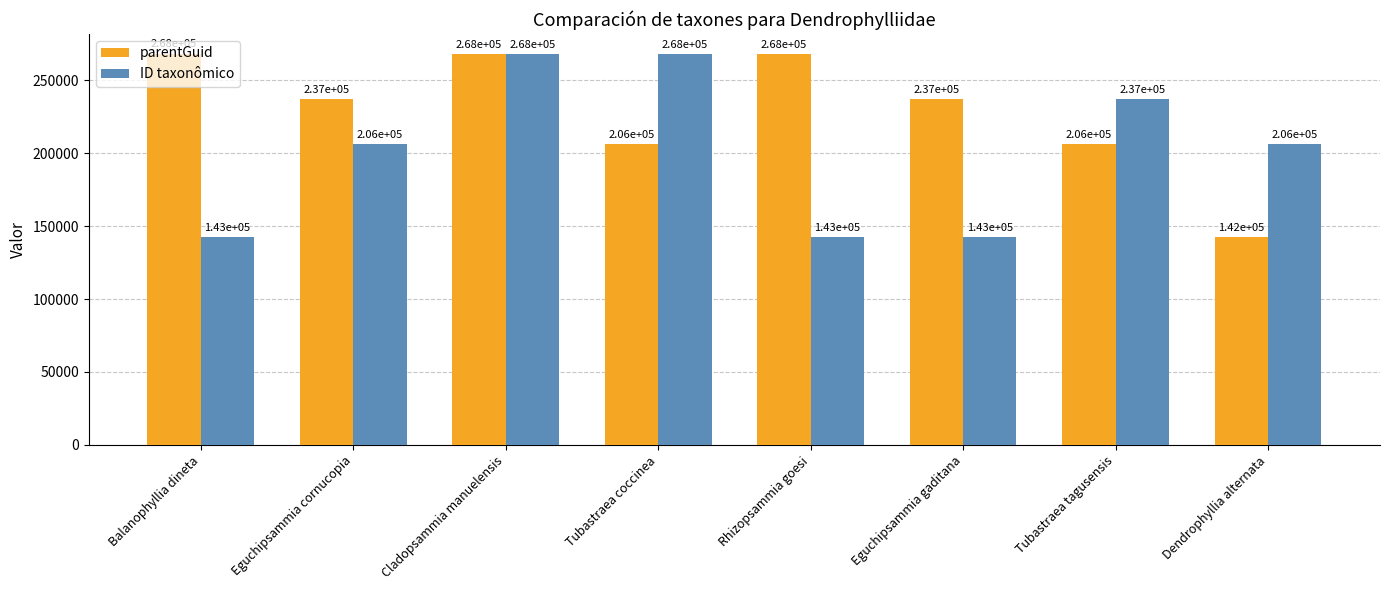

Which series has the largest range (max minus min)?

parentGuid